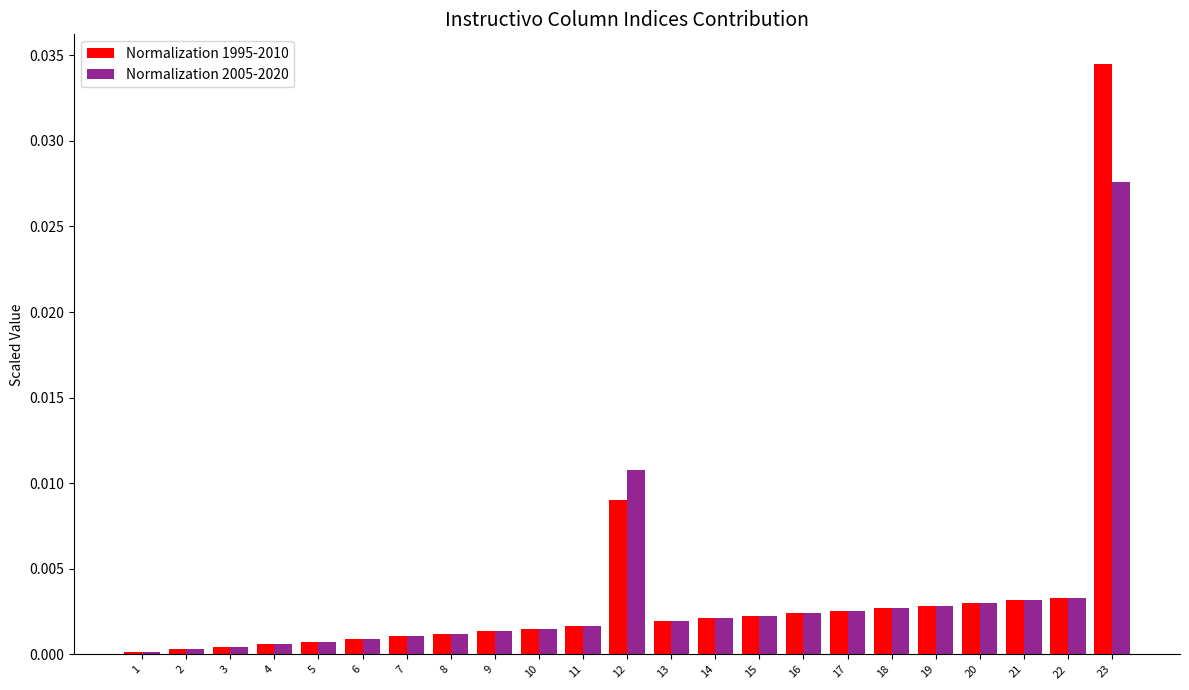

How many bars are there in each group?

2